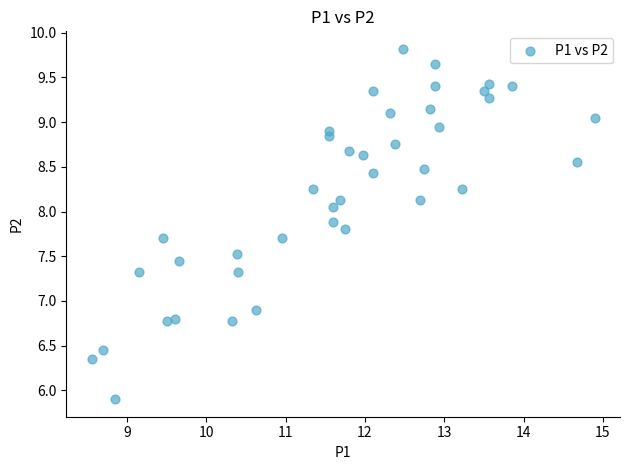

What is the range of Y values (max minus min)?

3.9